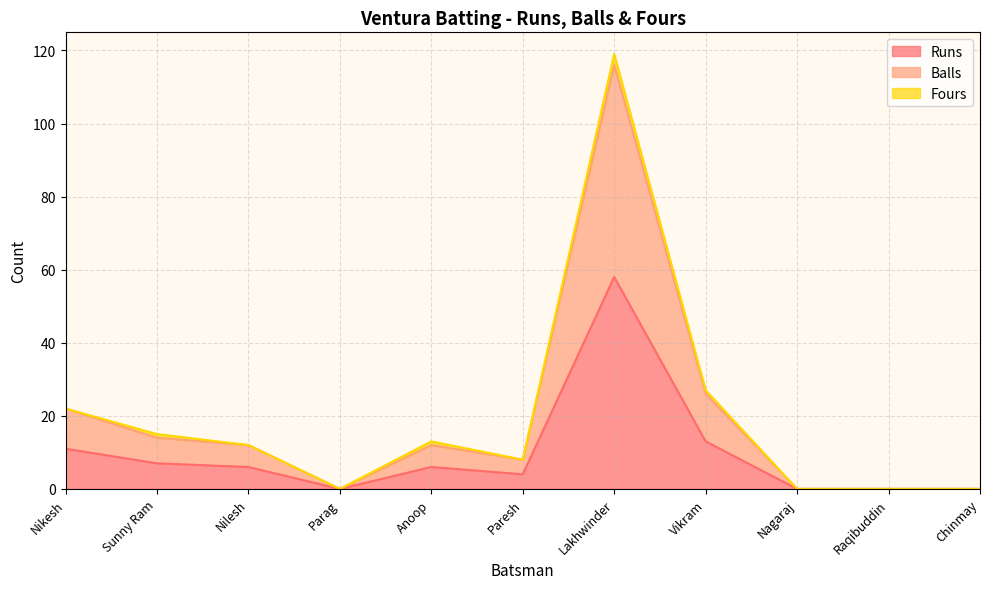

Does the chart have visible grid lines?

Yes